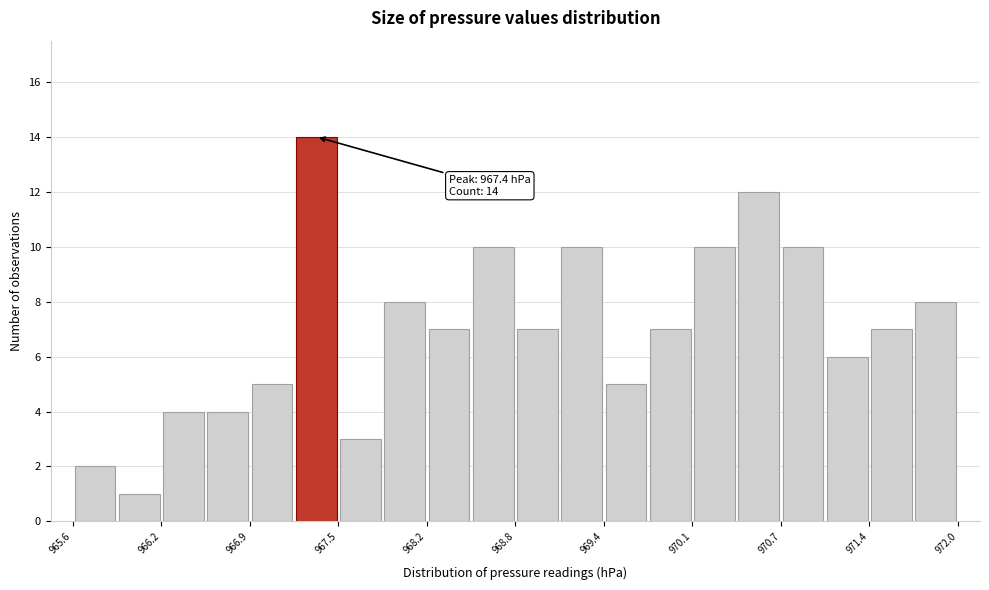

Read against the x-axis, roughly where is the centre of the tallest bar?

967.4